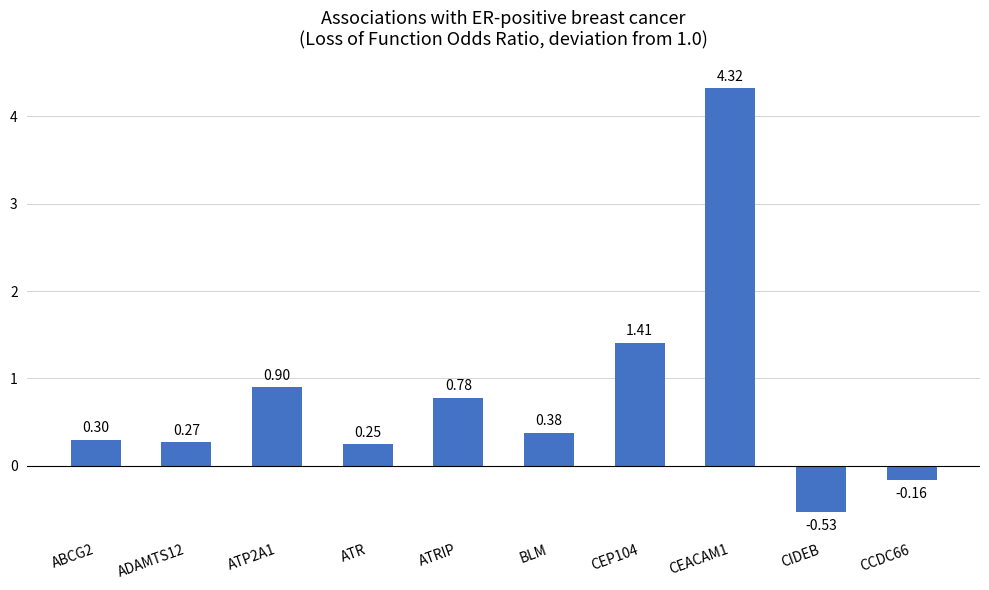

What is the label of the 5th bar from the right?

BLM